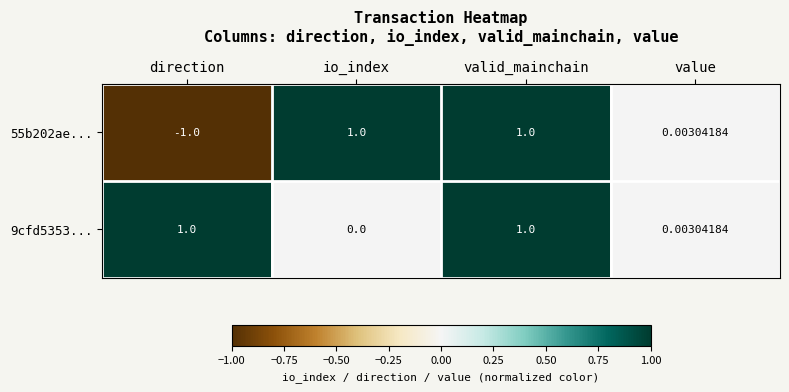

At which label is 9cfd5353... closest to 0?

io_index